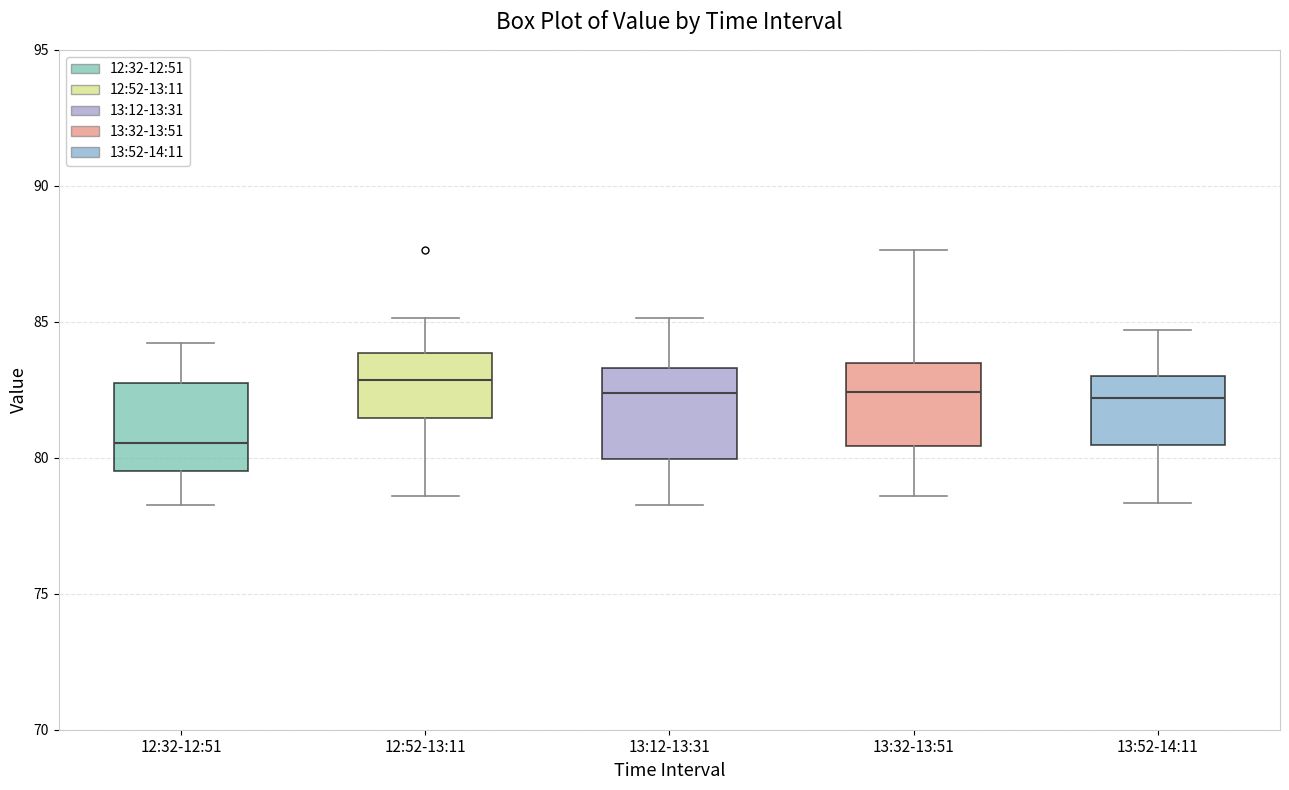

Which box has the lowest median line?

12:32-12:51